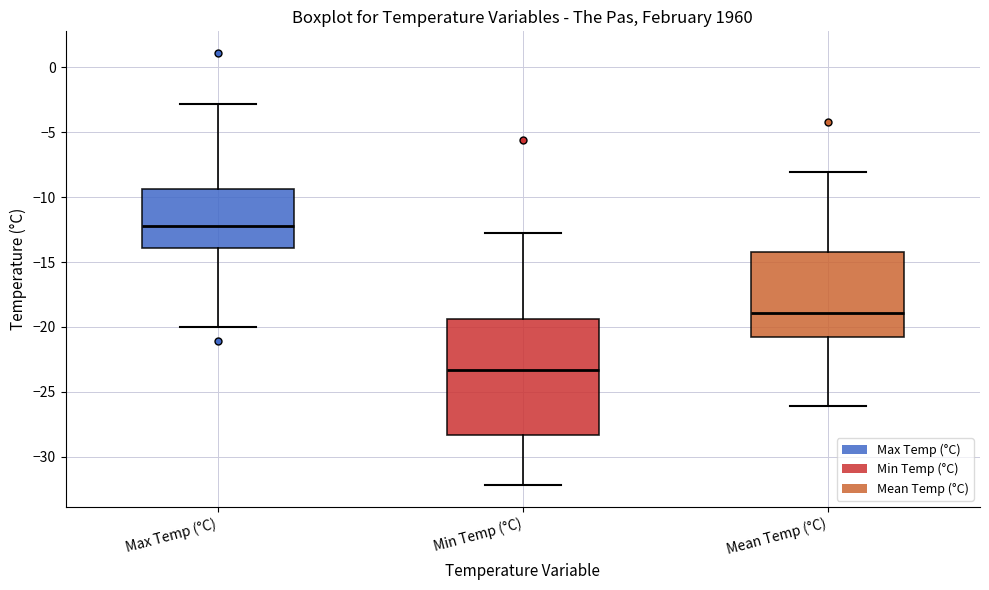

Reading left to right, transcribe this box plot: for each box, give where its median line is, the range the box spans, and where its two whiskers end, as read against the y-axis. The values are not printed on the chart, so give them approximately, as read against the axis.

Max Temp (°C): median -12.0, box -14.0 to -9.5, whiskers -20.0 to -3.0
Min Temp (°C): median -23.5, box -28.5 to -19.5, whiskers -32.0 to -13.0
Mean Temp (°C): median -19.0, box -21.0 to -14.0, whiskers -26.0 to -8.0